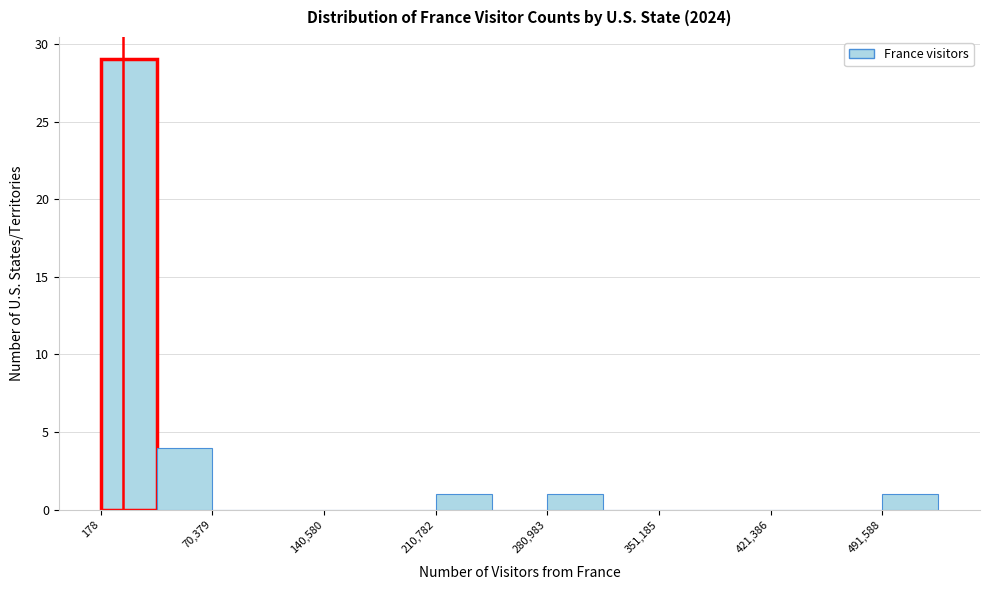

Read against the x-axis, roughly where is the centre of the tallest bar?

20000